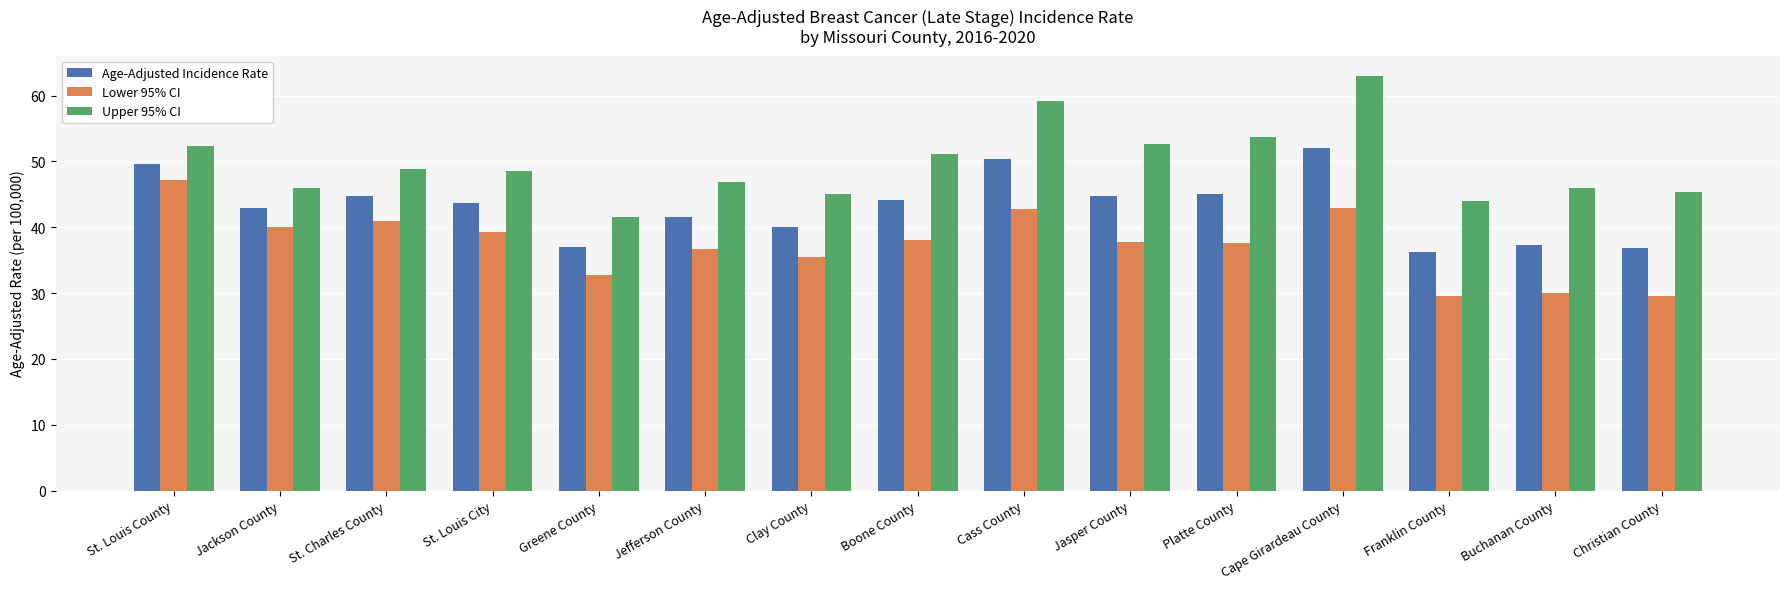

Which series has the largest range (max minus min)?

Upper 95% CI